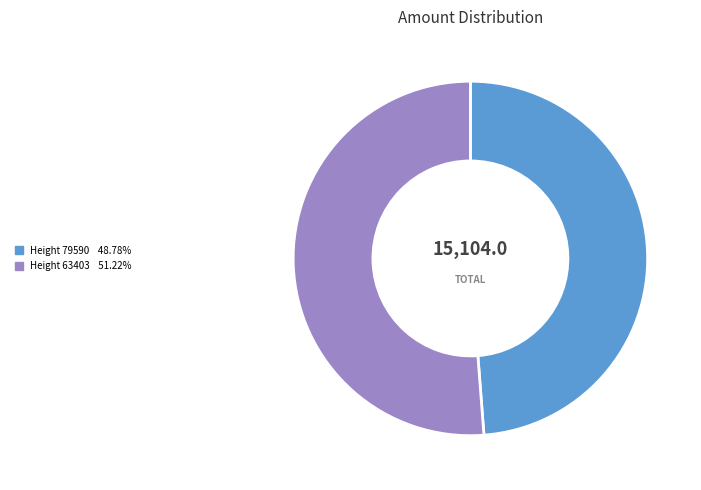

Is there a majority slice in this chart?

Yes